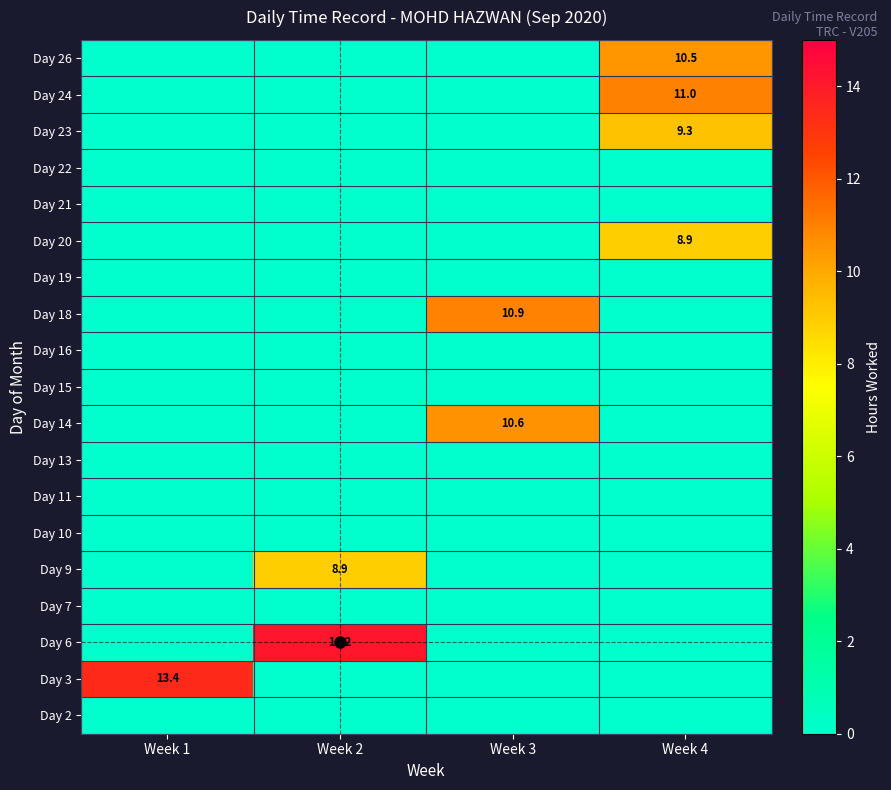

At how many categories does at least one series exceed 4?

4